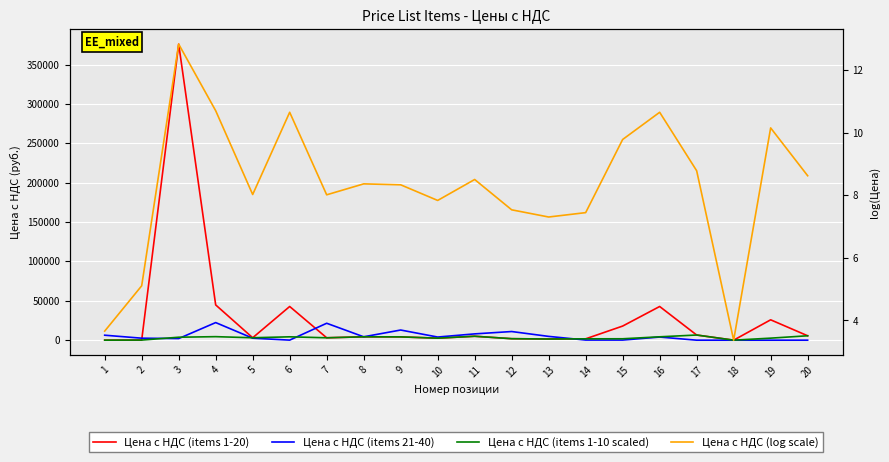

Between 2 and 20, which series saw the biggest shift?

Цена с НДС (items 1-20)